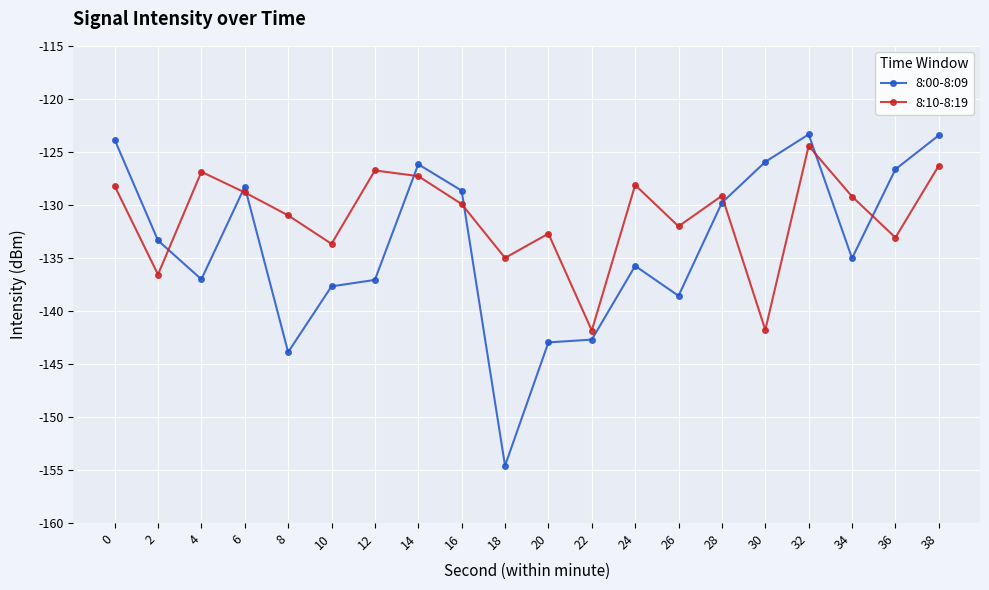

What is the sum of the 8:10-8:19 values at 10 and 18?

-268.7